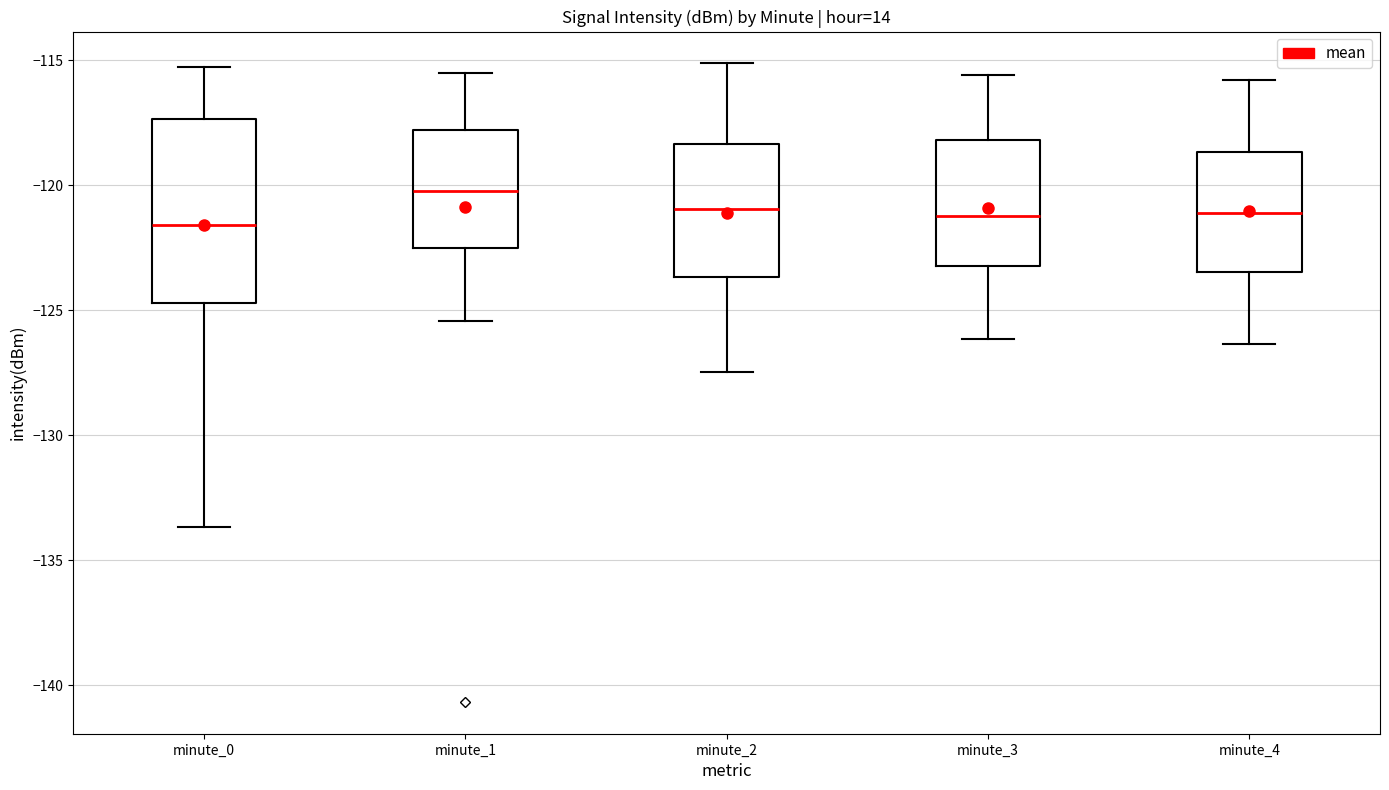

Where does the upper whisker of the box for minute_4 end on the y-axis? The values are not printed on the chart, so give them approximately, as read against the axis.

-116.0